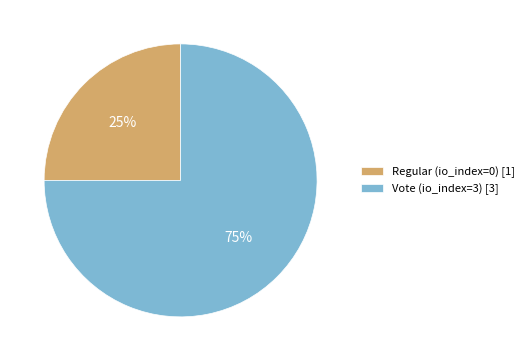

To the nearest percent, what is the difference between the largest and smallest slice percentages?

50%